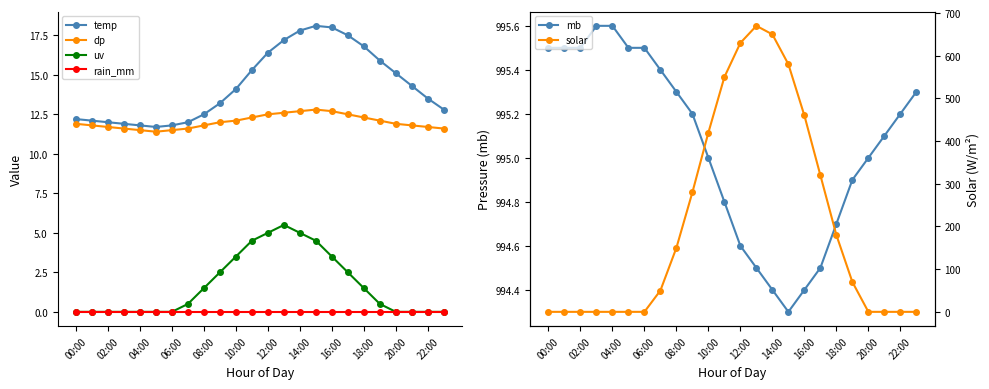

What is the highest value of the dp series?

12.8